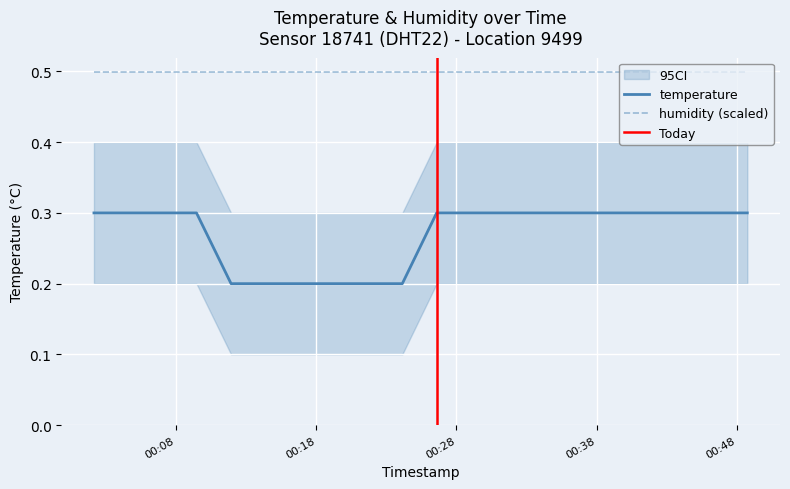

What is the value of the 10th point from the left?

0.2